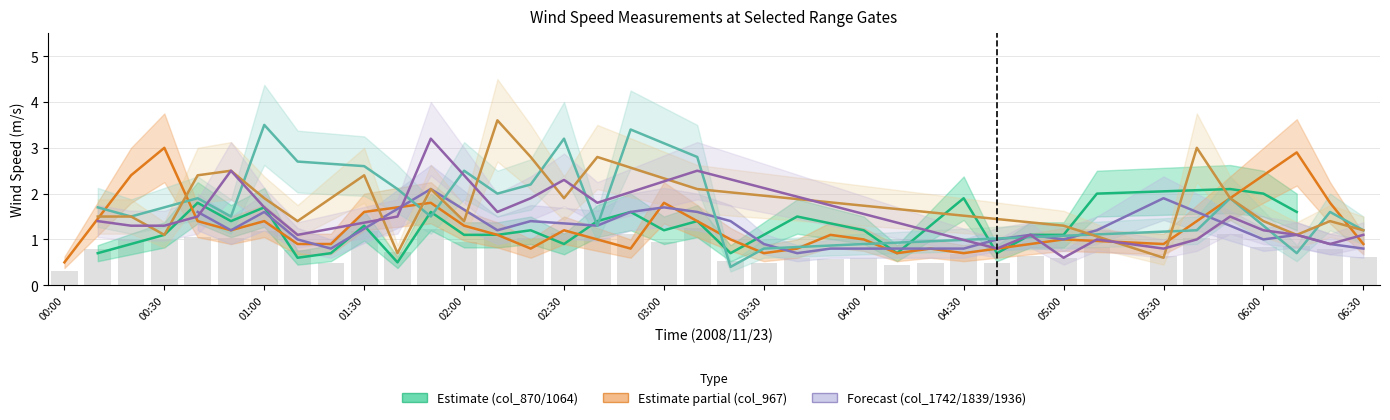

What is the difference between the maximum and minimum values in the col_5 (967) series?

2.5